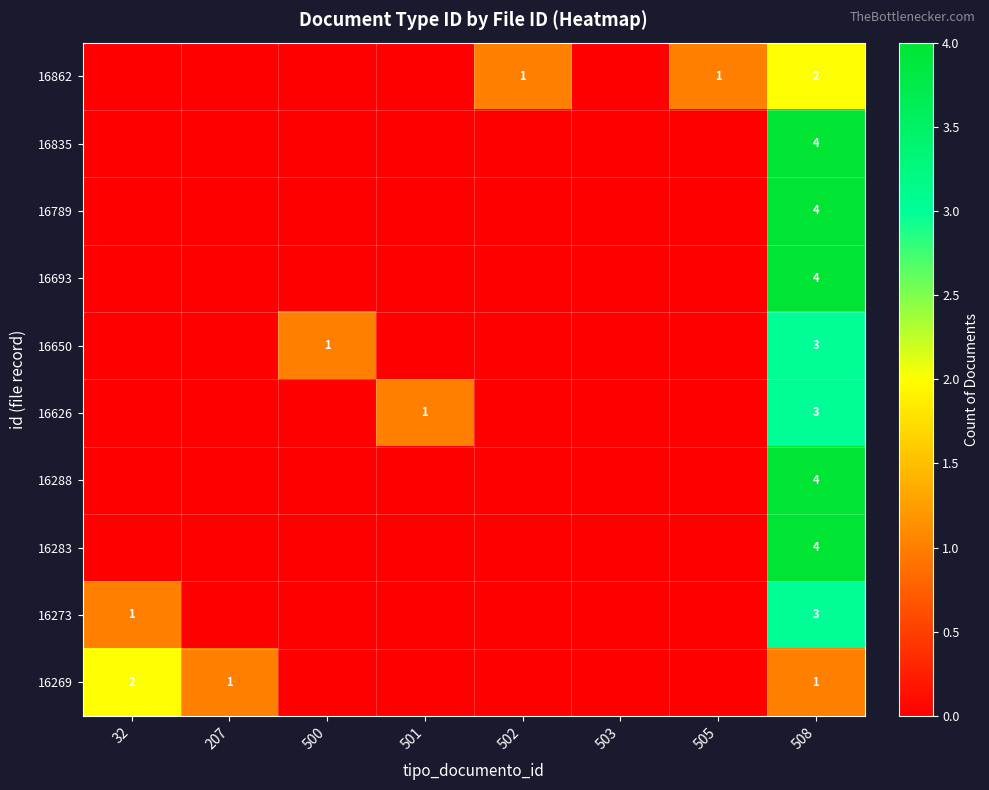

The value of 16650 at 508 is 1. True or false?

False